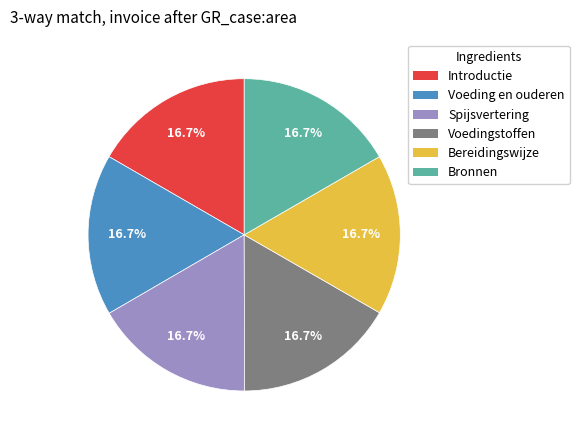

Is there a majority slice in this chart?

No